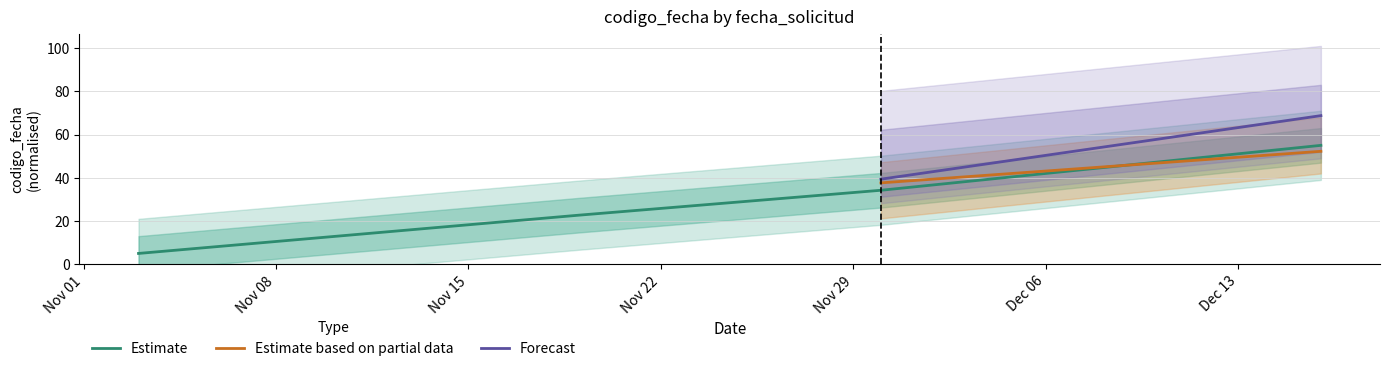

Which category has the lowest value across all series?

2021-11-03